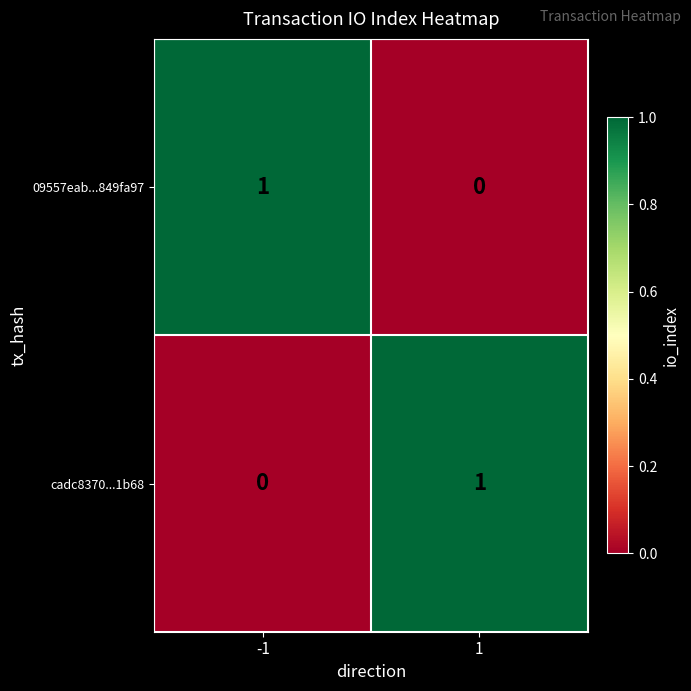

Is it true that cadc8370...1b68 equals 0 at 1?

False